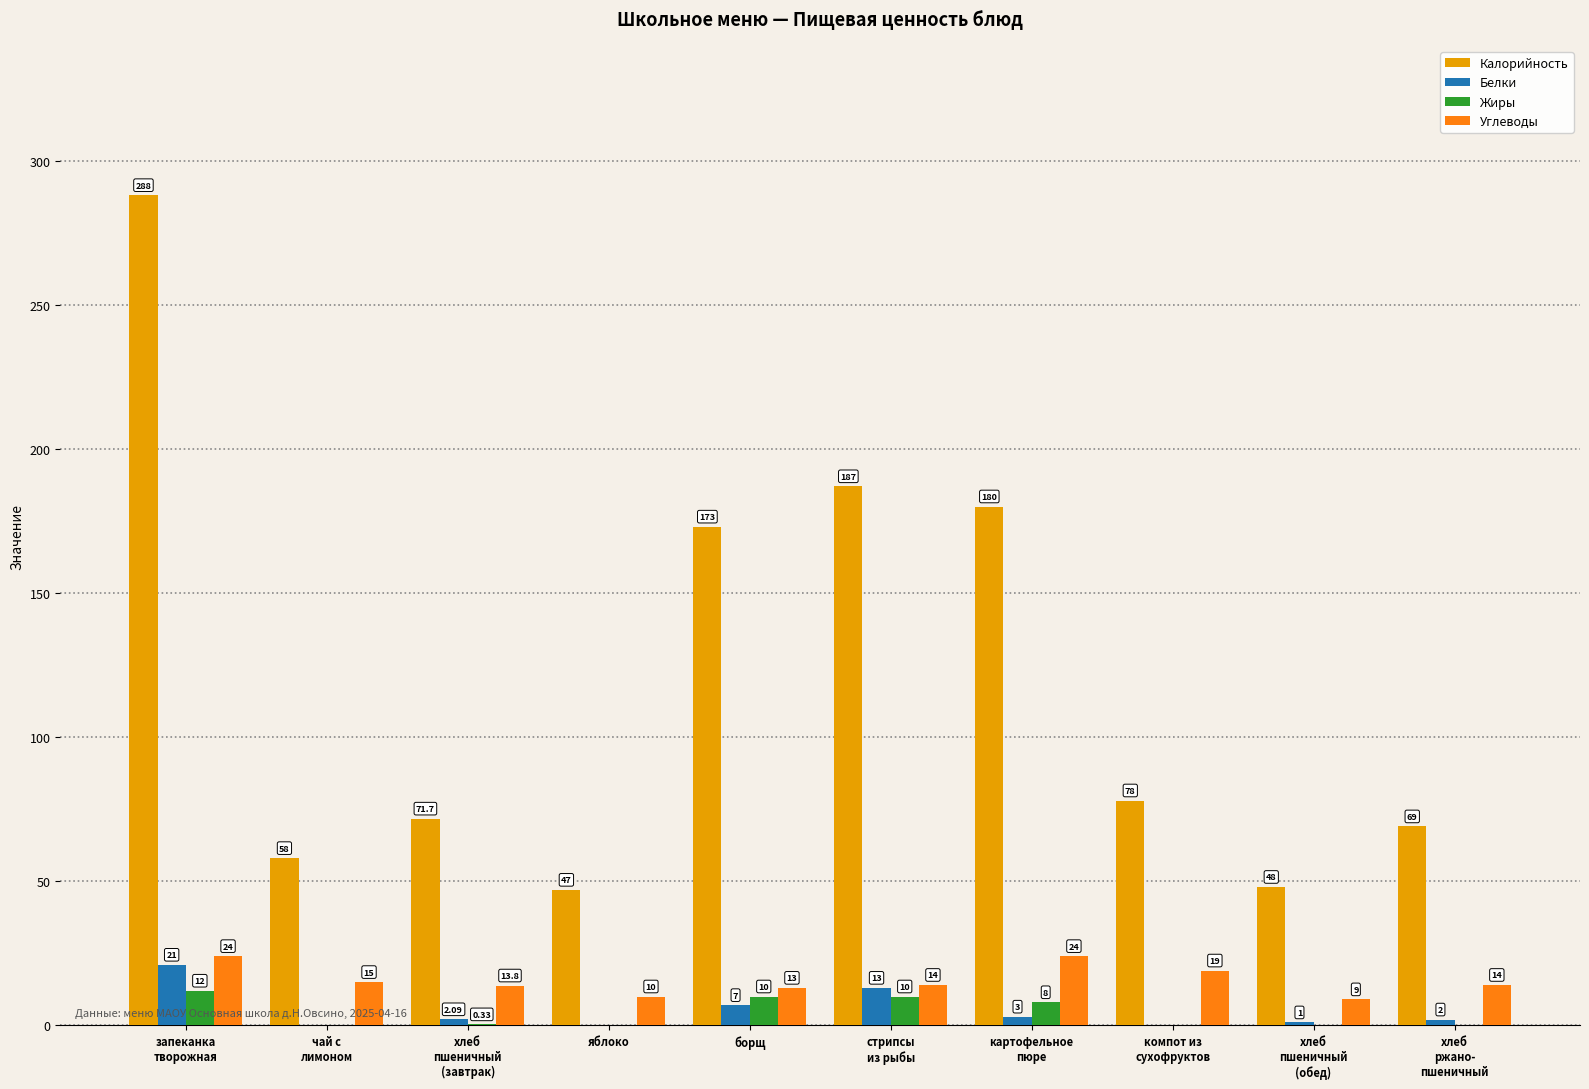

Is it true that Калорийность equals 180.0 at картофельное
пюре?

True